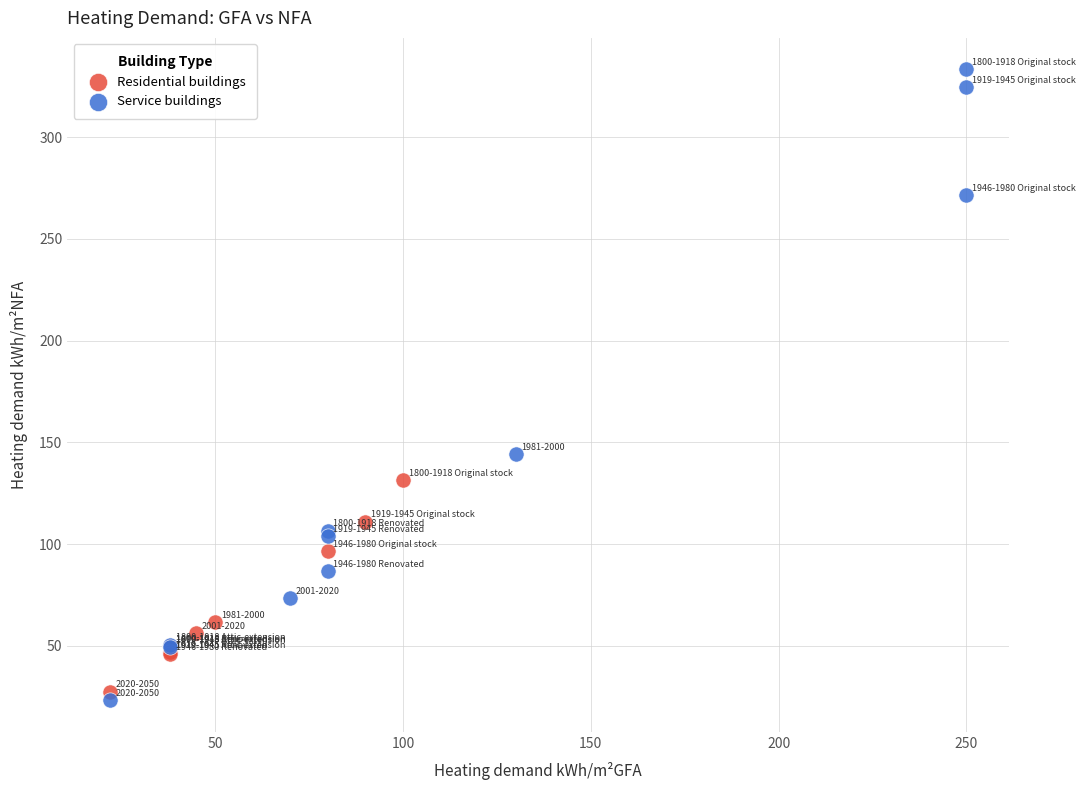

Which series reaches the maximum Y coordinate?

Service buildings